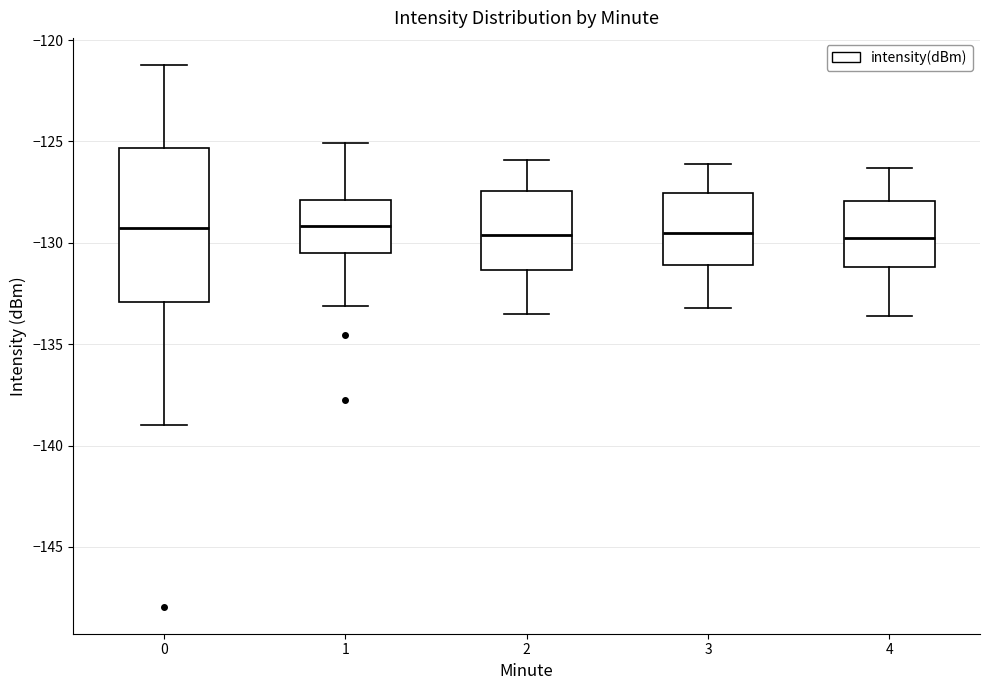

Reading left to right, transcribe this box plot: for each box, give where its median line is, the range the box spans, and where its two whiskers end, as read against the y-axis. The values are not printed on the chart, so give them approximately, as read against the axis.

0: median -129.5, box -133.0 to -125.5, whiskers -139.0 to -121.0
1: median -129.0, box -130.5 to -128.0, whiskers -133.0 to -125.0
2: median -129.5, box -131.5 to -127.5, whiskers -133.5 to -126.0
3: median -129.5, box -131.0 to -127.5, whiskers -133.0 to -126.0
4: median -129.5, box -131.0 to -128.0, whiskers -133.5 to -126.5